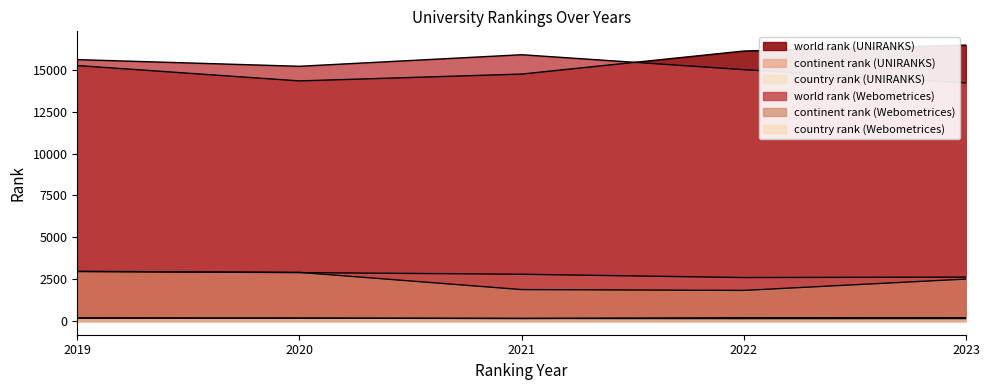

What is the difference between the second highest and minimum values in the world rank (Webometrices) series?

1392